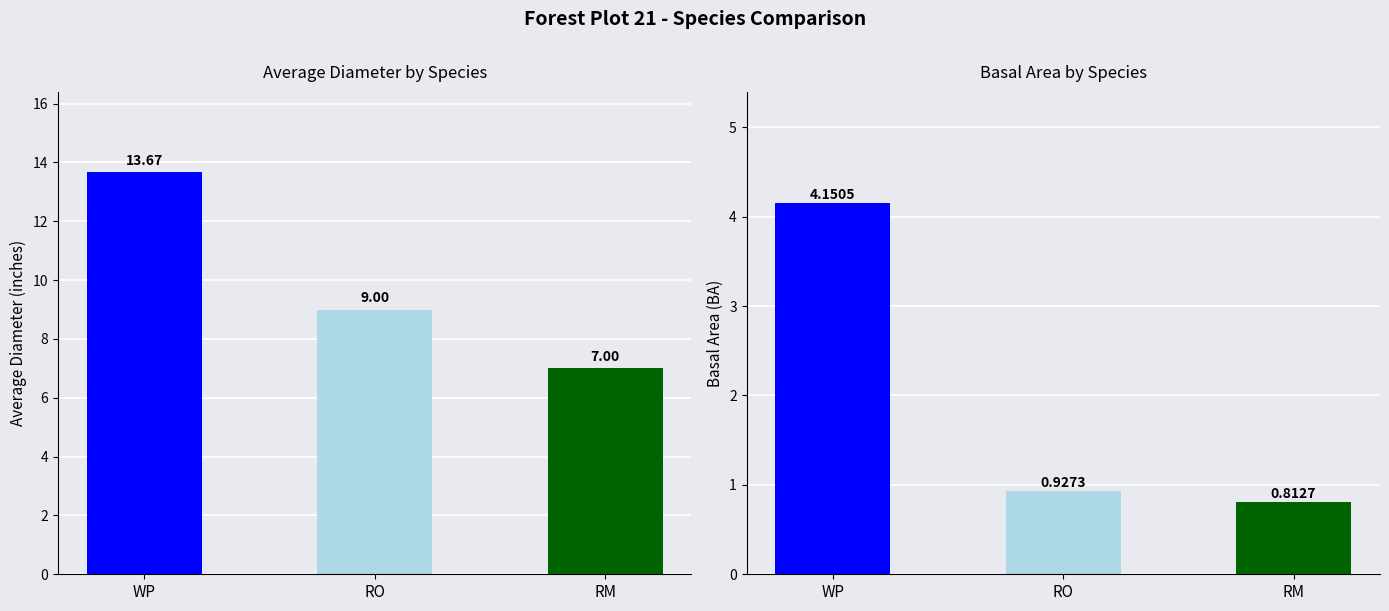

At which category is the sum across all series the highest?

WP